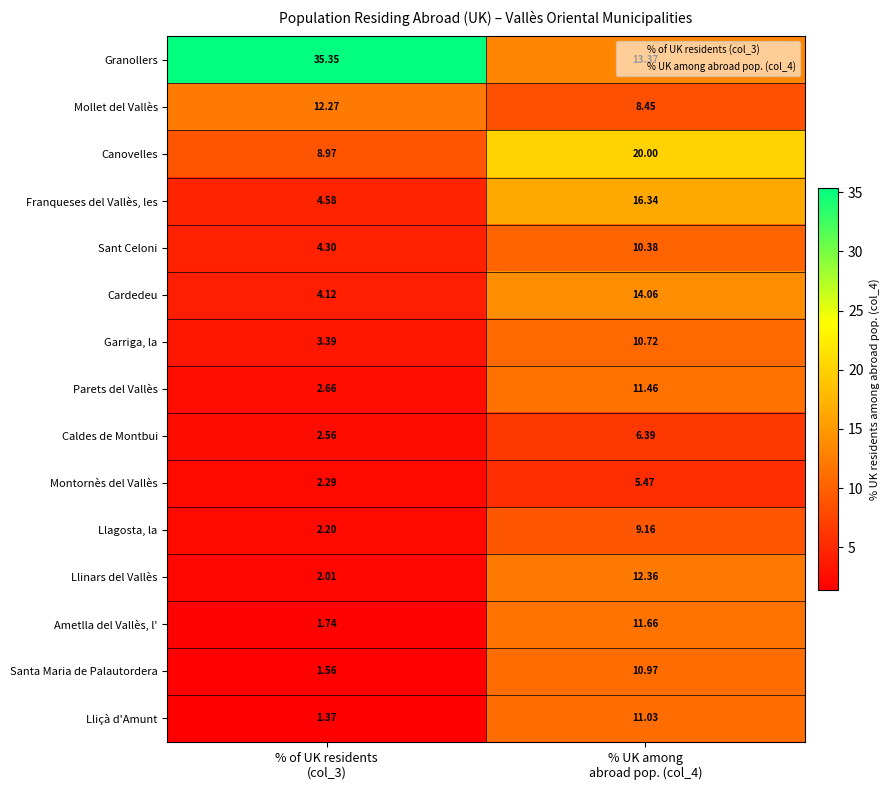

At how many categories does at least one series exceed 26?

1